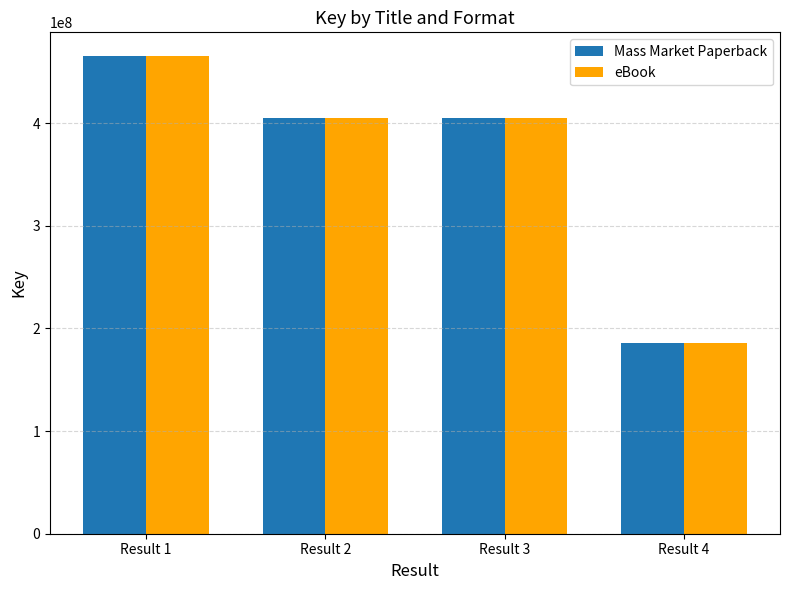

The value of Mass Market Paperback at Result 2 is 405064921. True or false?

True